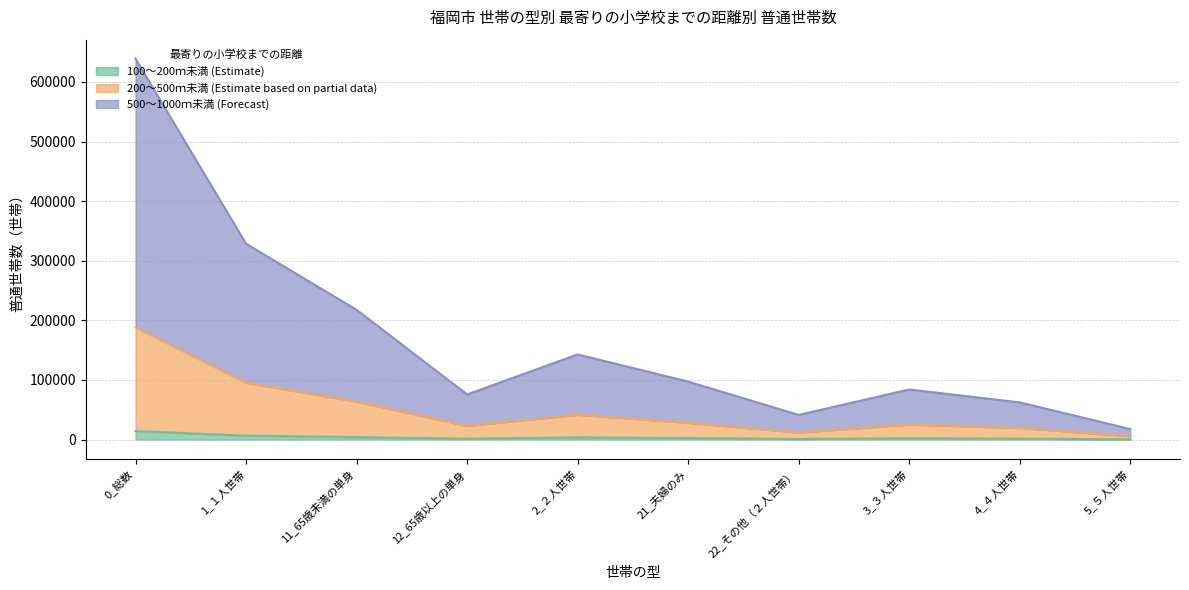

Reading right to left, what are all the values shown in this chart?

100～200ｍ未満: 5_５人世帯=400	4_４人世帯=1500	3_３人世帯=2100	22_その他（２人世帯）=1000	21_夫婦のみ=2500	2_２人世帯=3600	12_65歳以上の単身=1500	11_65歳未満の単身=4000	1_１人世帯=6500	0_総数=14200
200～500ｍ未満: 5_５人世帯=5600	4_４人世帯=19400	3_３人世帯=25200	22_その他（２人世帯）=11700	21_夫婦のみ=28100	2_２人世帯=41500	12_65歳以上の単身=22900	11_65歳未満の単身=63600	1_１人世帯=95300	0_総数=188200
500～1000ｍ未満: 5_５人世帯=17600	4_４人世帯=62300	3_３人世帯=84000	22_その他（２人世帯）=41300	21_夫婦のみ=97200	2_２人世帯=142800	12_65歳以上の単身=75700	11_65歳未満の単身=217600	1_１人世帯=328500	0_総数=638900